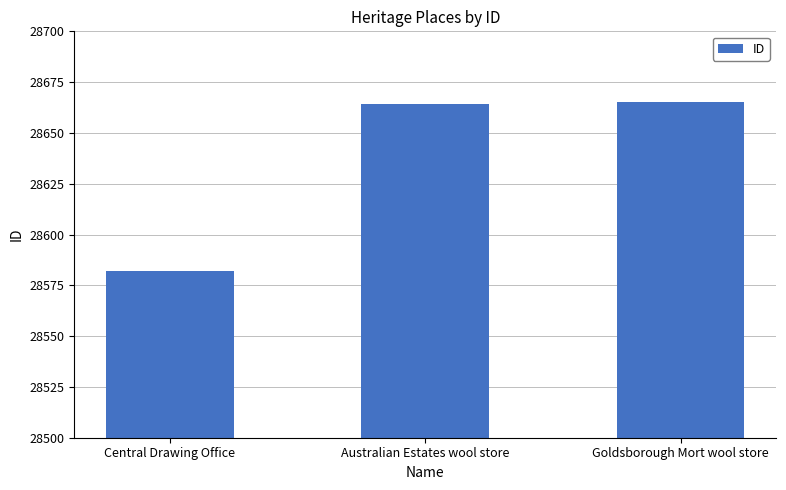

Reading left to right, transcribe all the data shown in this chart.

28582	28664	28665